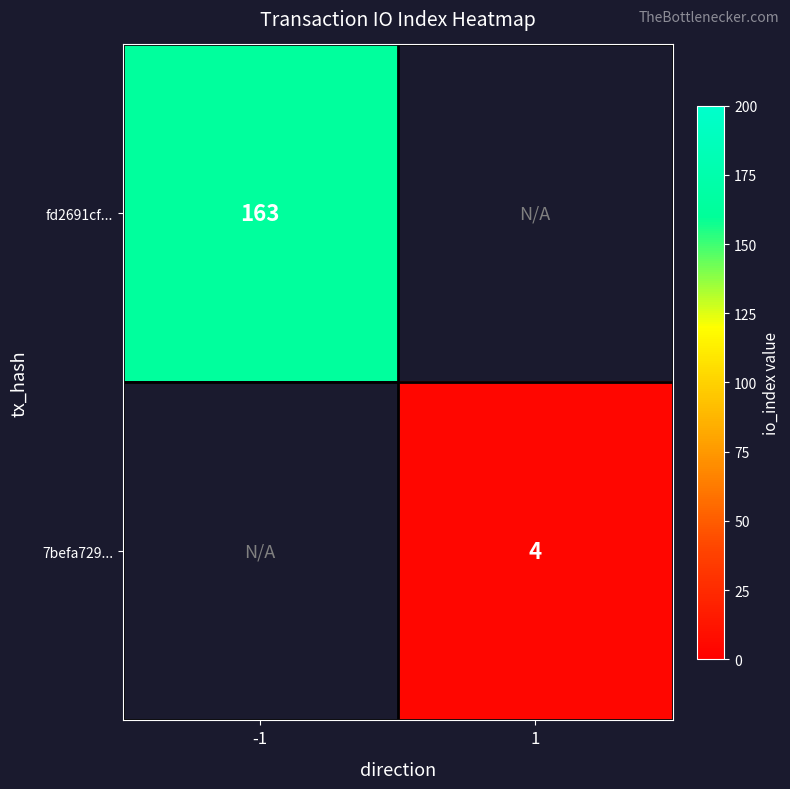

The value of 7befa729... at 1 is 4. True or false?

True